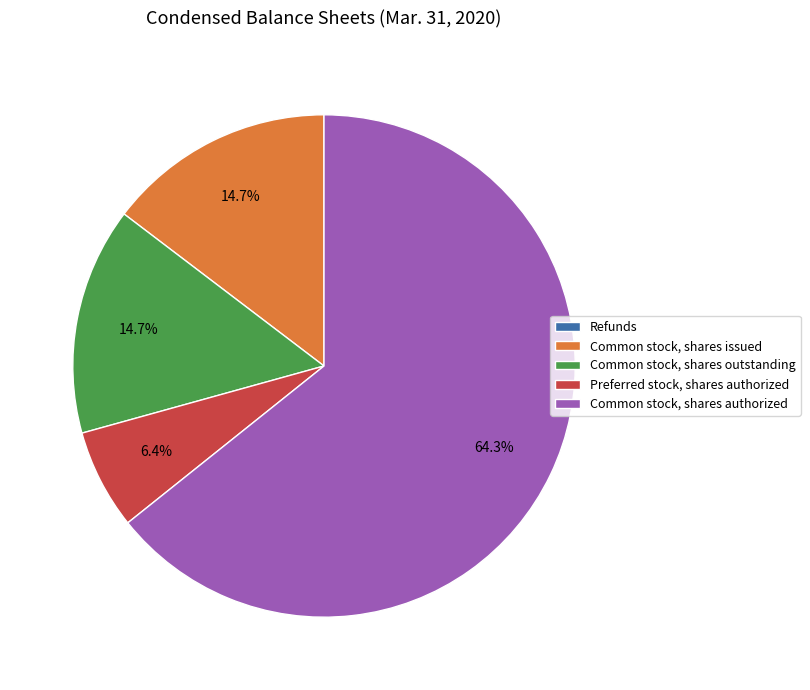

Which slice is the largest?

Common stock, shares authorized